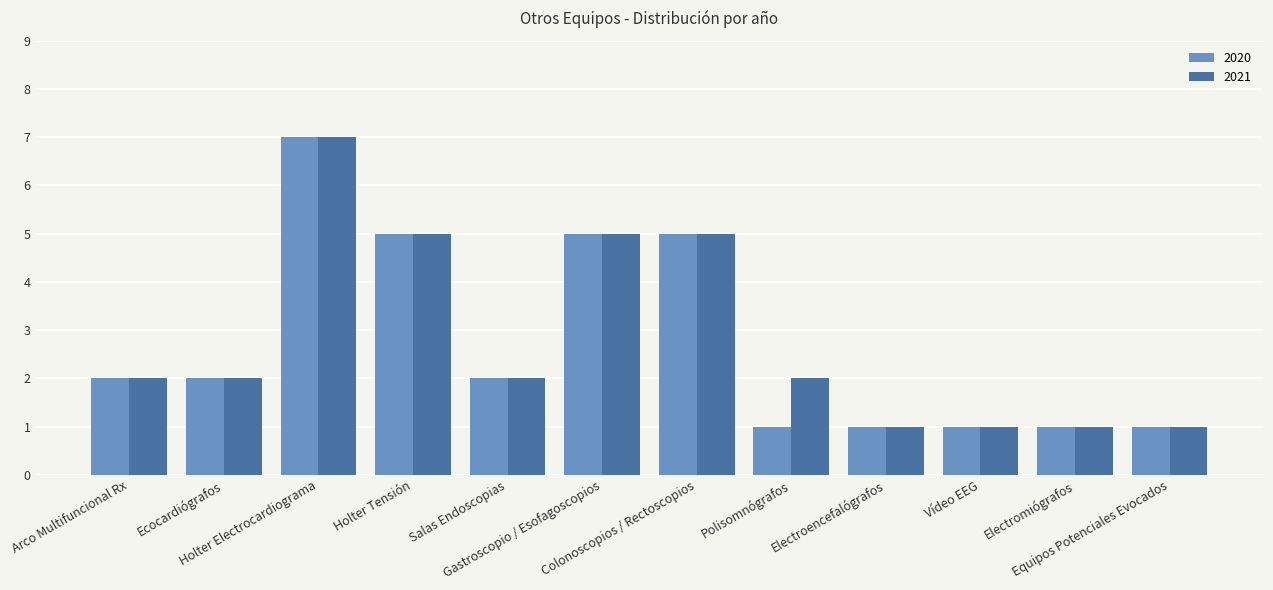

The 2020 series shows 5 at Colonoscopios / Rectoscopios. True or false?

True